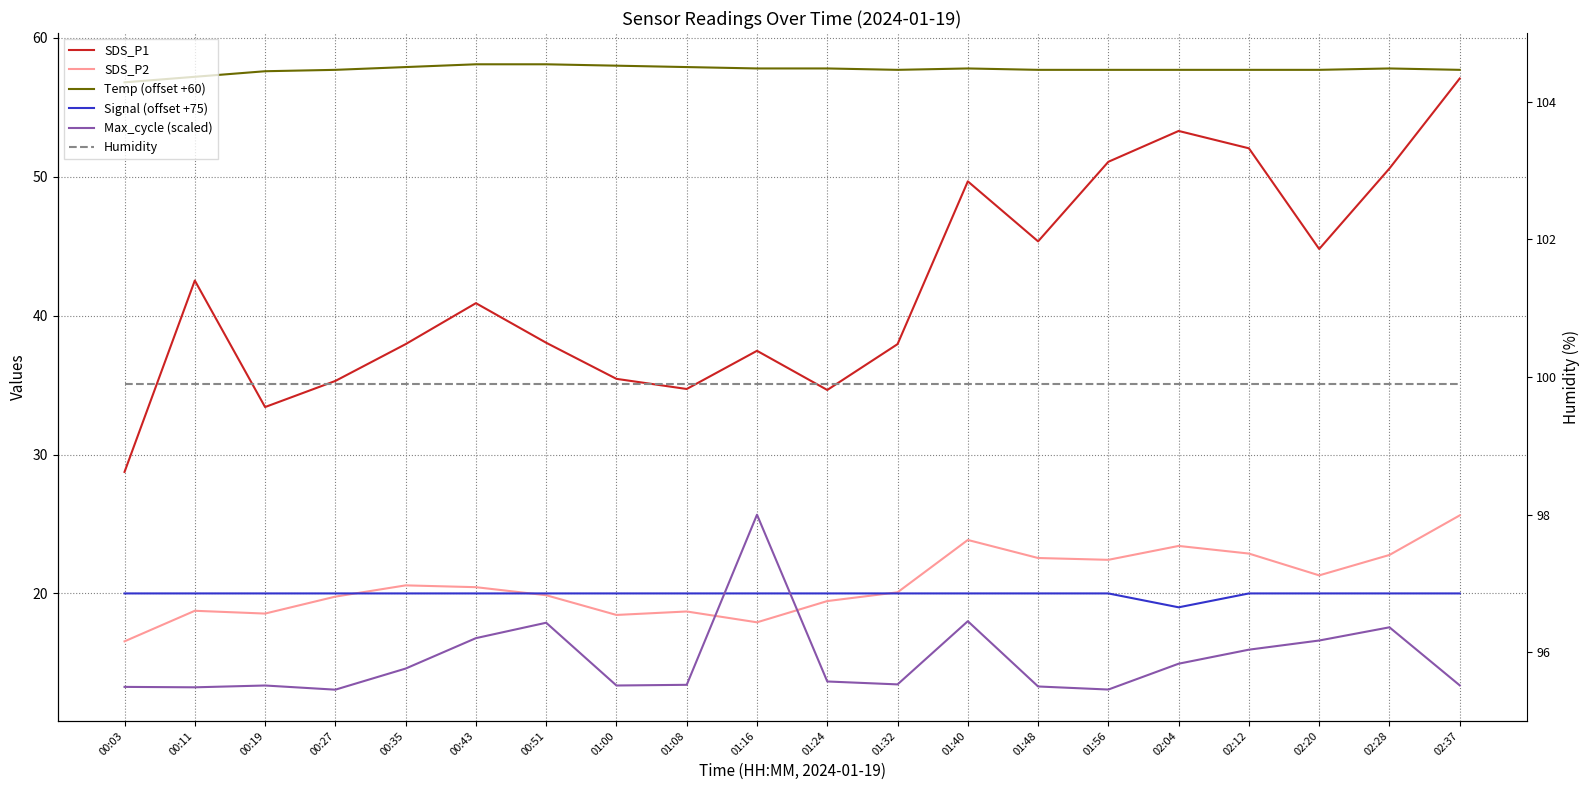

Which series has the largest range (max minus min)?

SDS_P1